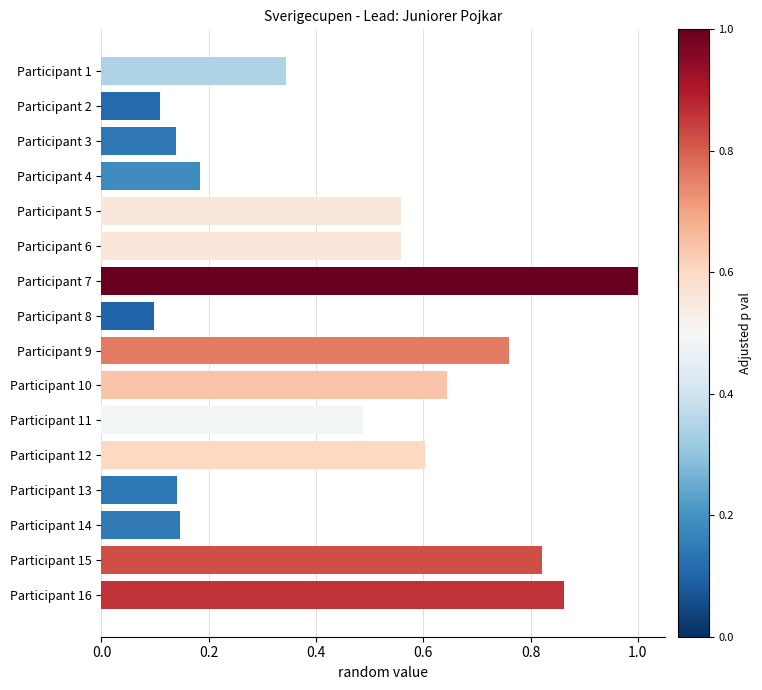

What is the change in value from Participant 7 to Participant 10?

-0.4